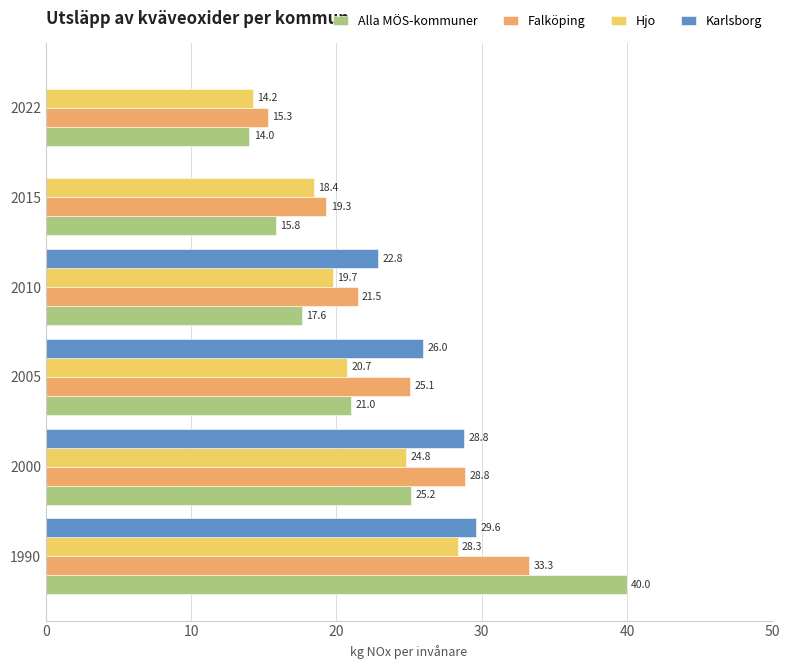

Count the number of data series in this chart.

4